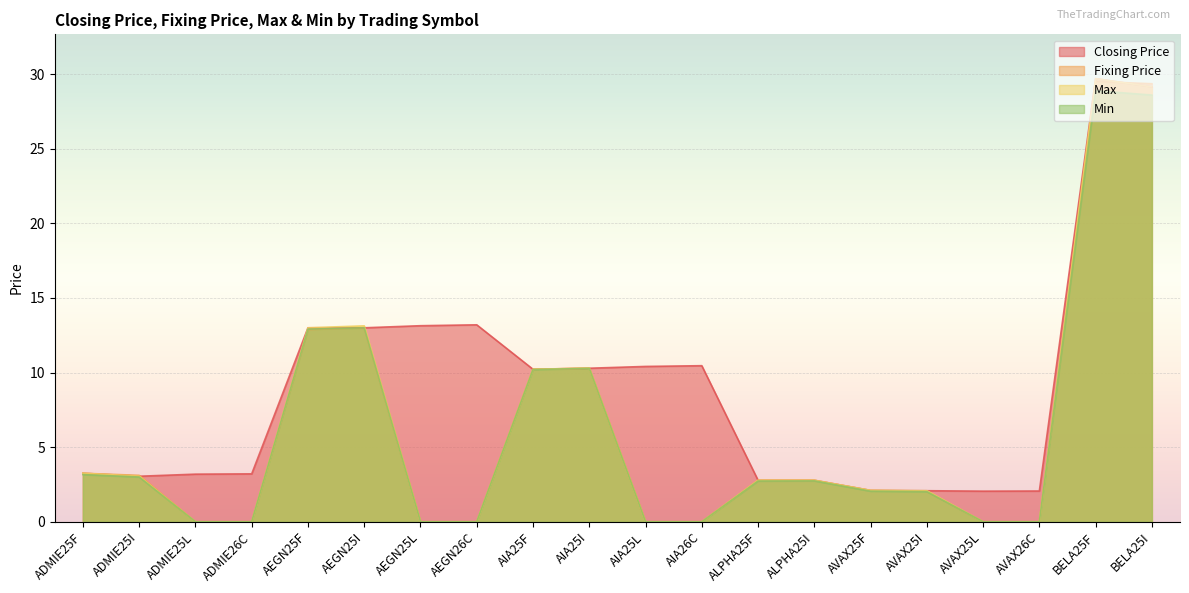

What is the label of the 4th point from the right?

AVAX25L